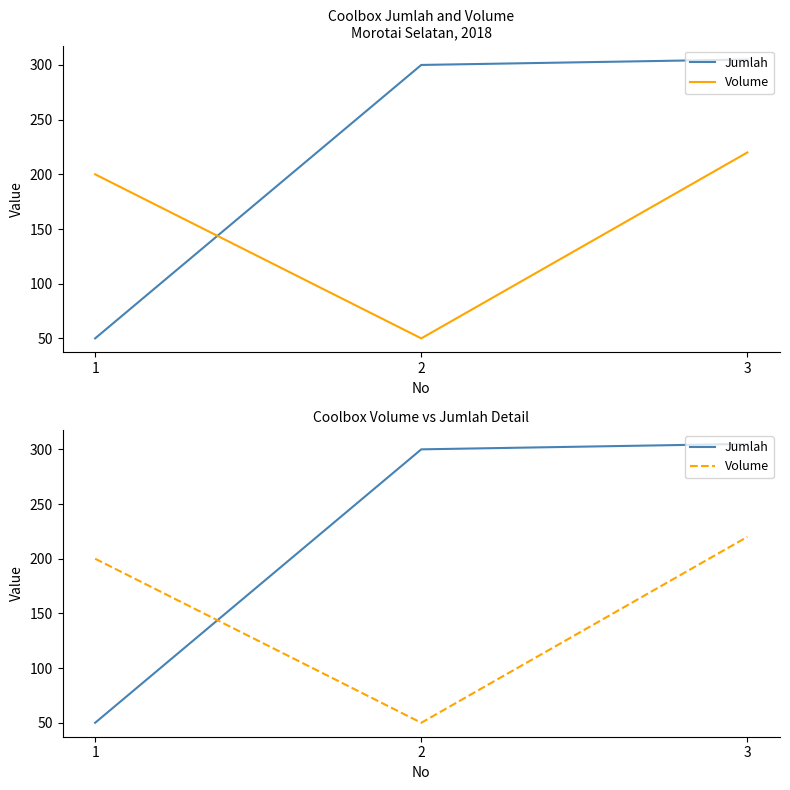

Reading right to left, list all the values displayed in this chart.

Jumlah: 305	300	50
Volume: 220	50	200